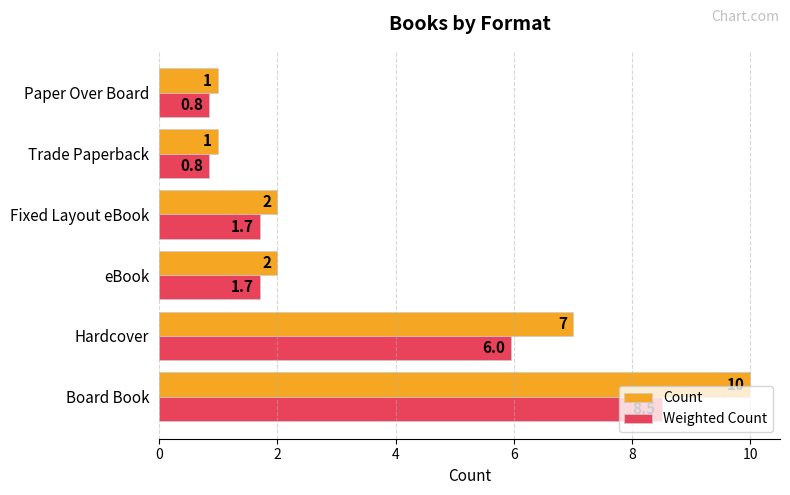

Where is Count nearest to the value 5?

Hardcover